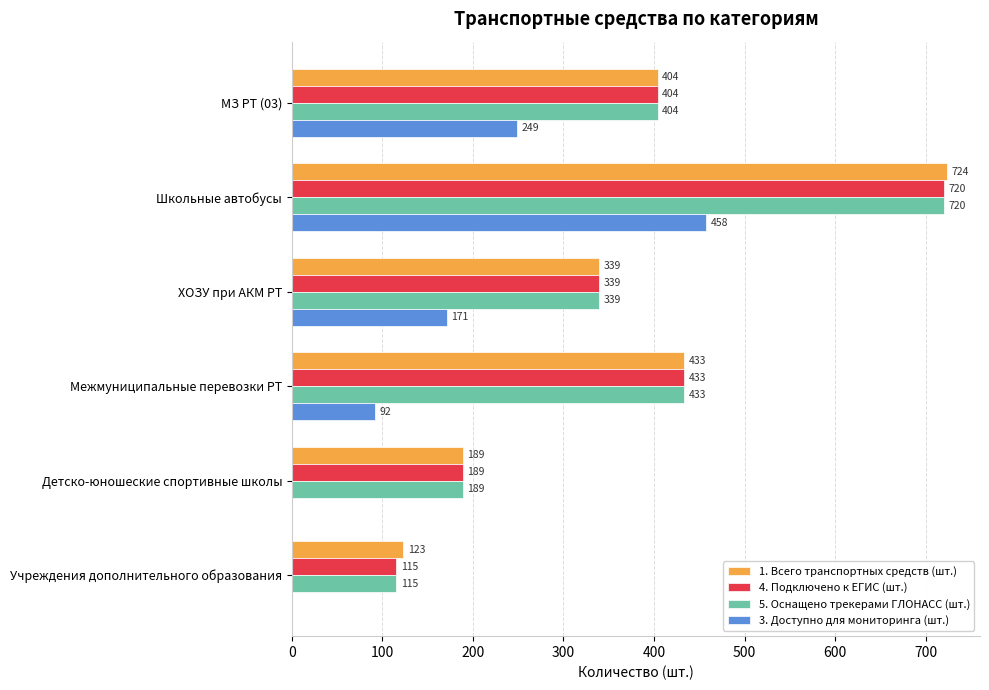

How many 3. Доступно для мониторинга (шт.) values are between 0 and 249?

5